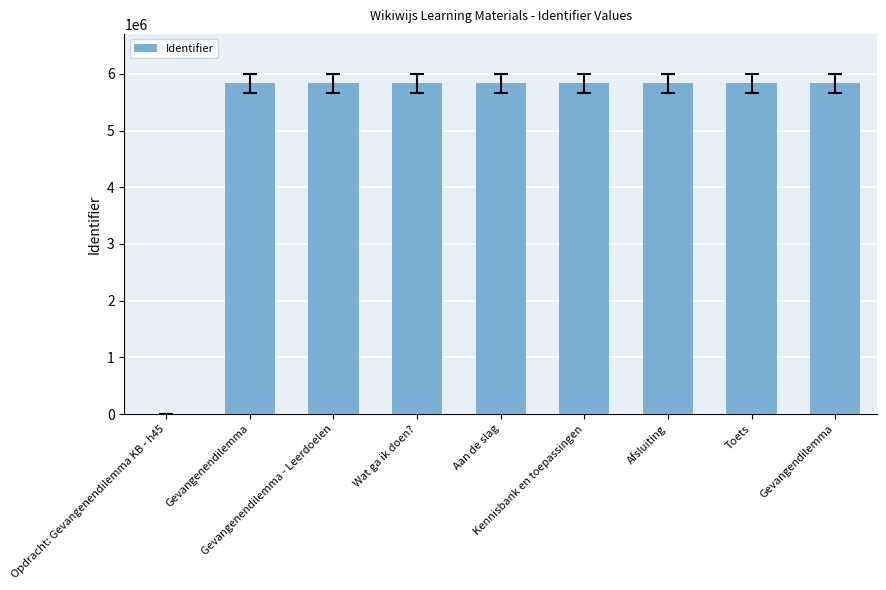

What is the greatest value displayed?

5830658